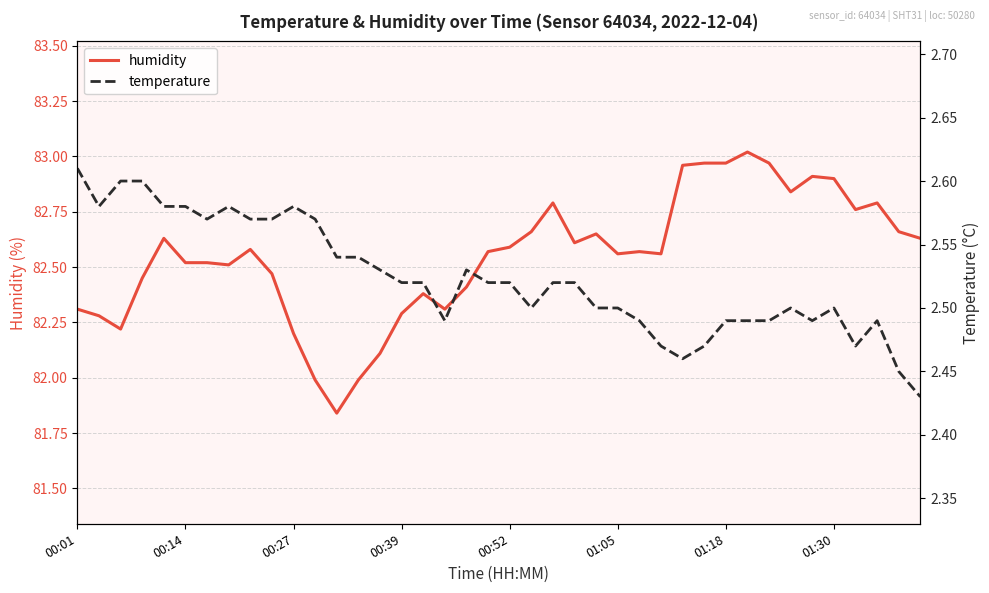

Which category has the lowest value across all series?

39